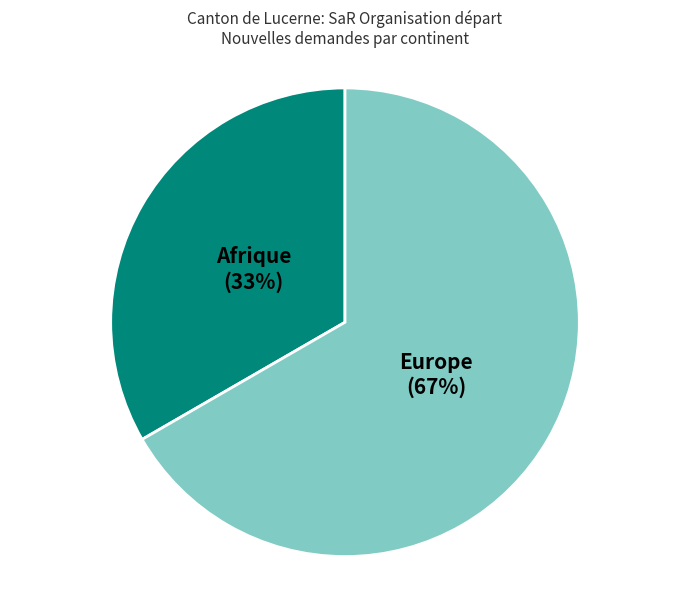

Which has a higher value, Europe or Afrique?

Europe